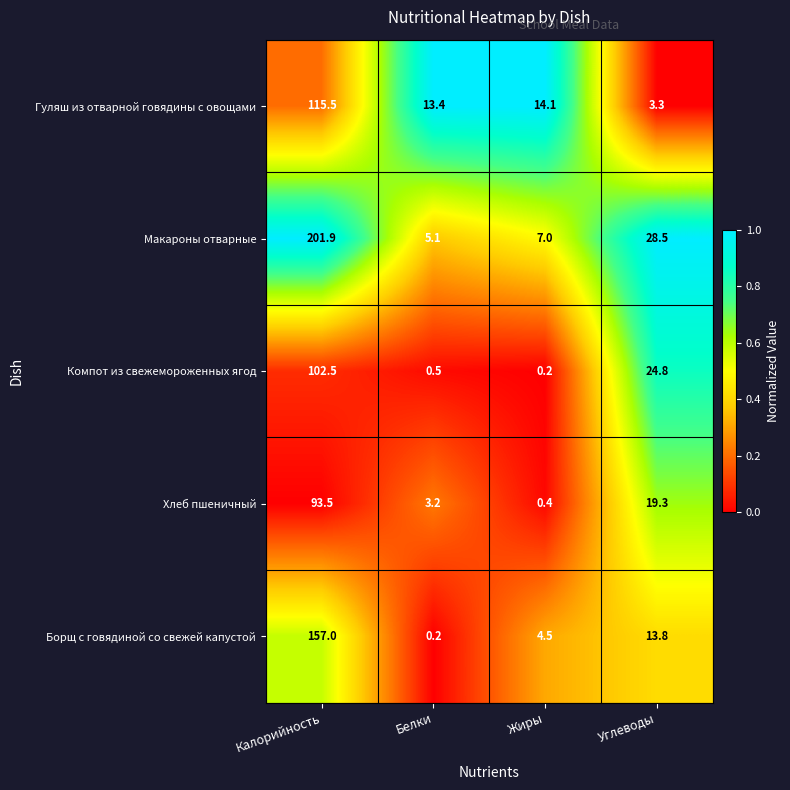

Between Жиры and Углеводы, which series saw the biggest shift?

Компот из свежемороженных ягод